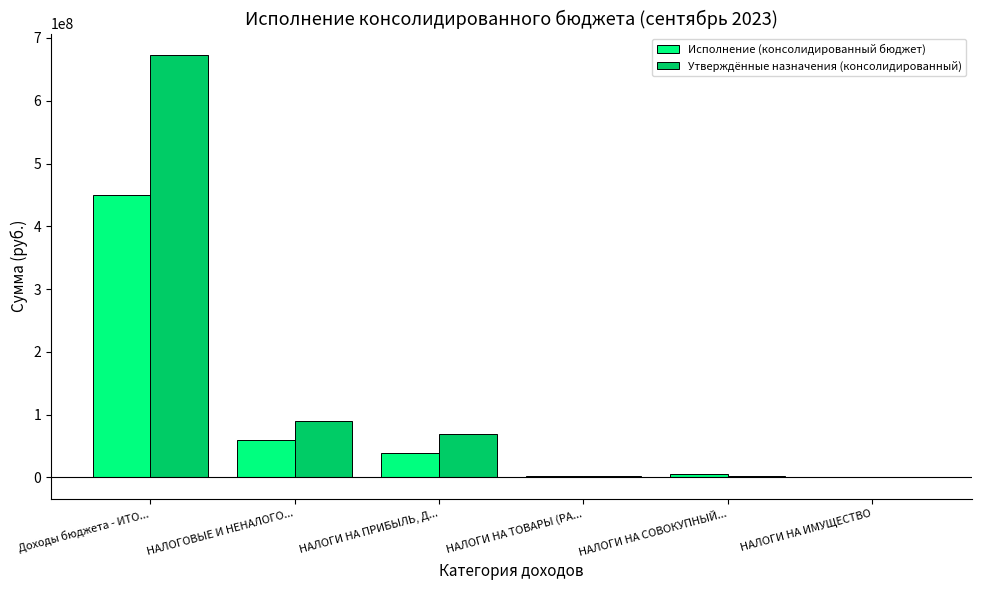

What value does the Утверждённые назначения (консолидированный) series have at НАЛОГИ НА ТОВАРЫ (РА...?

2712790.0